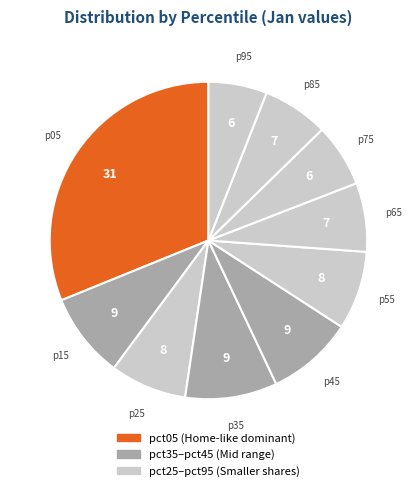

How many slices are in this pie chart?

10